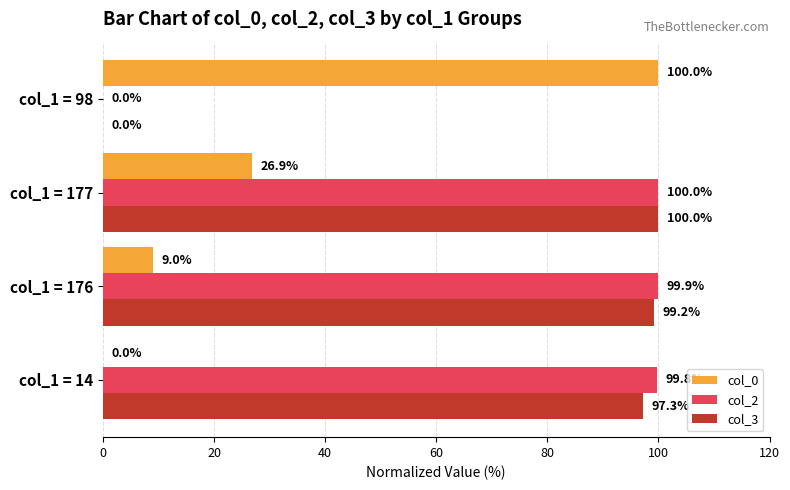

At which category is the sum across all series the highest?

col_1 = 177